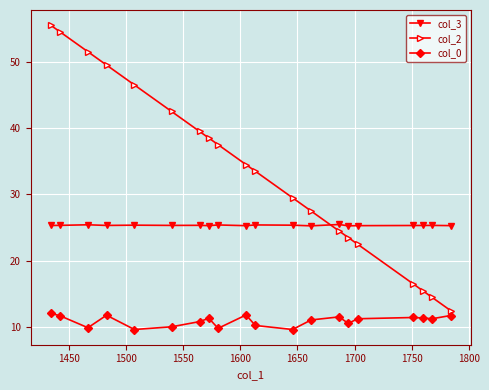

True or false: col_2 has more than 0 points higher than both neighbors.

False